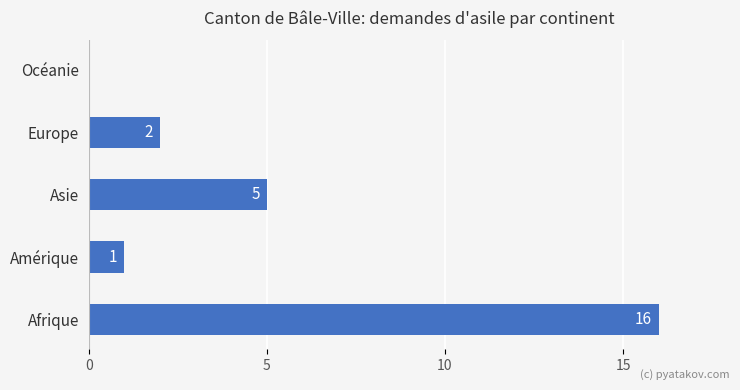

Reading bottom to top, list all the values displayed in this chart.

Afrique=16	Amérique=1	Asie=5	Europe=2	Océanie=0